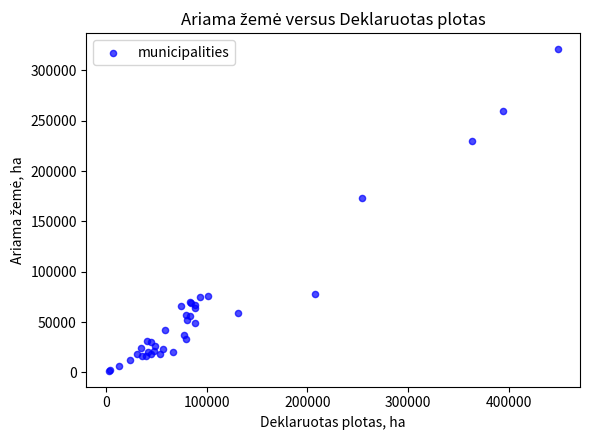

What Y value in the scatter plot is closest to 161396?

172897.7